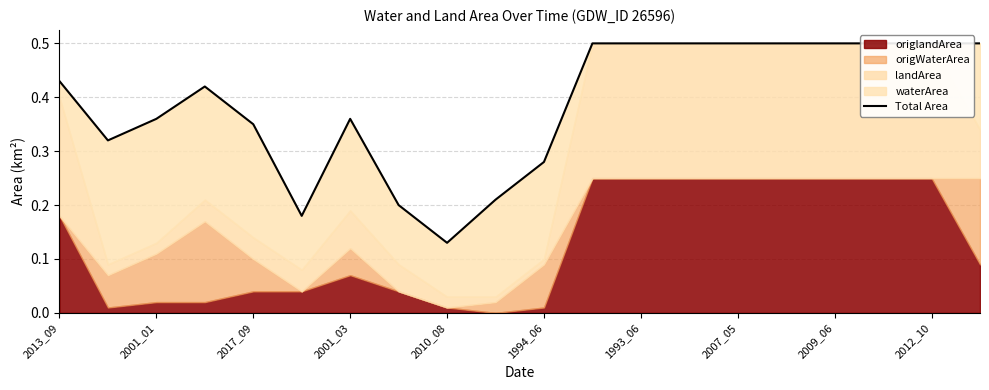

Is it true that the value at 2013_09 is 0.4?

True